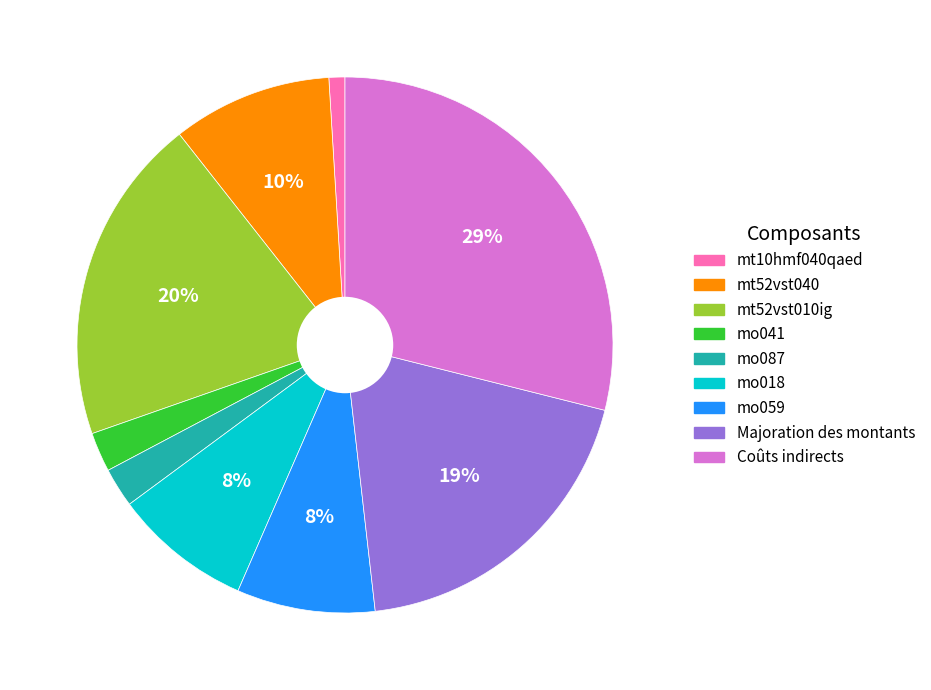

How many slices are in this pie chart?

9